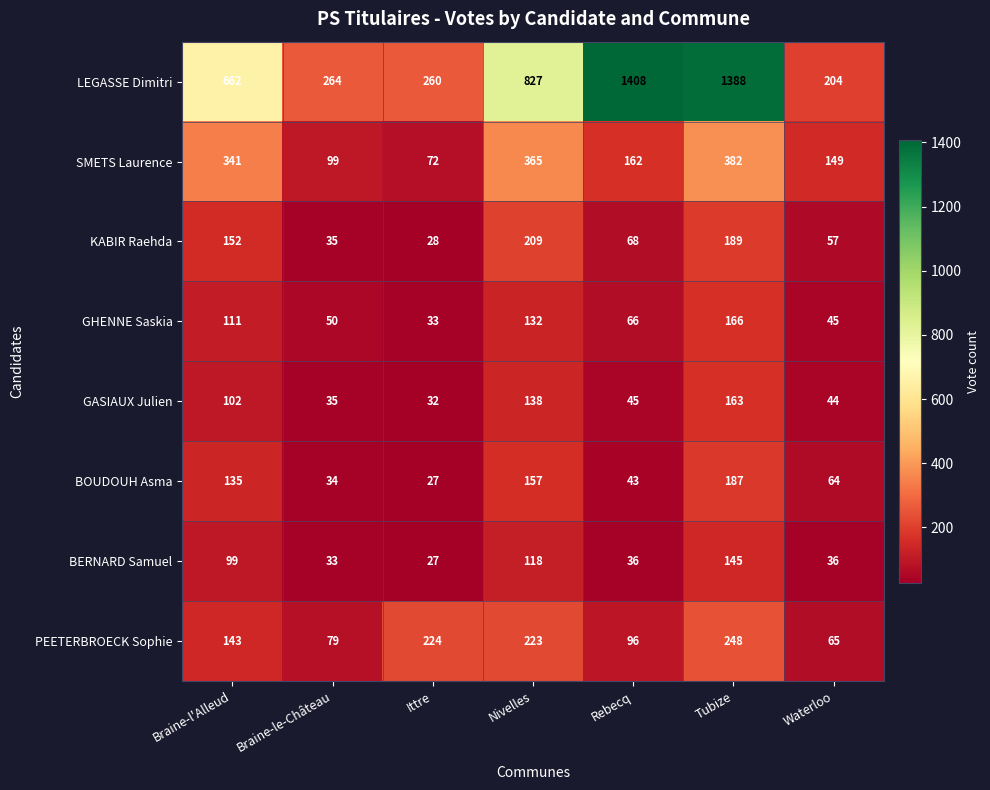

At how many categories does at least one series exceed 1233?

2